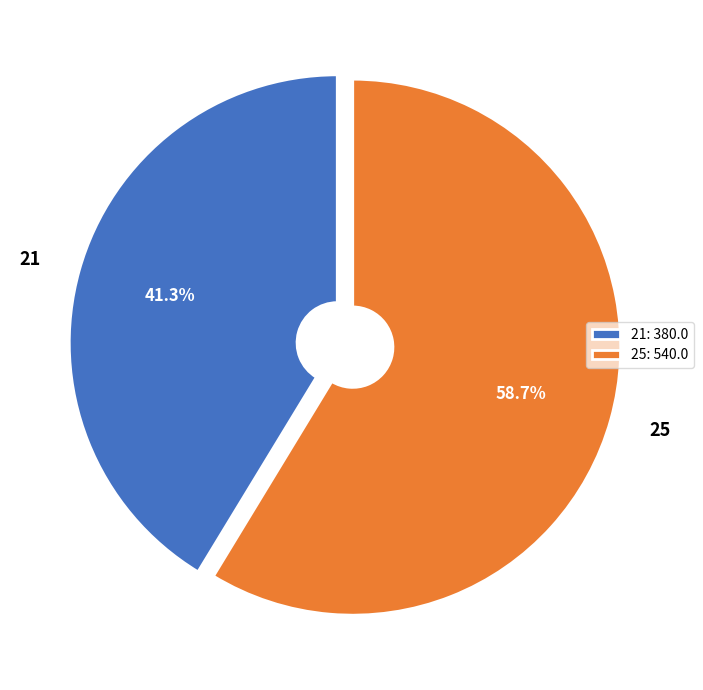

How many segments does this pie chart have?

2